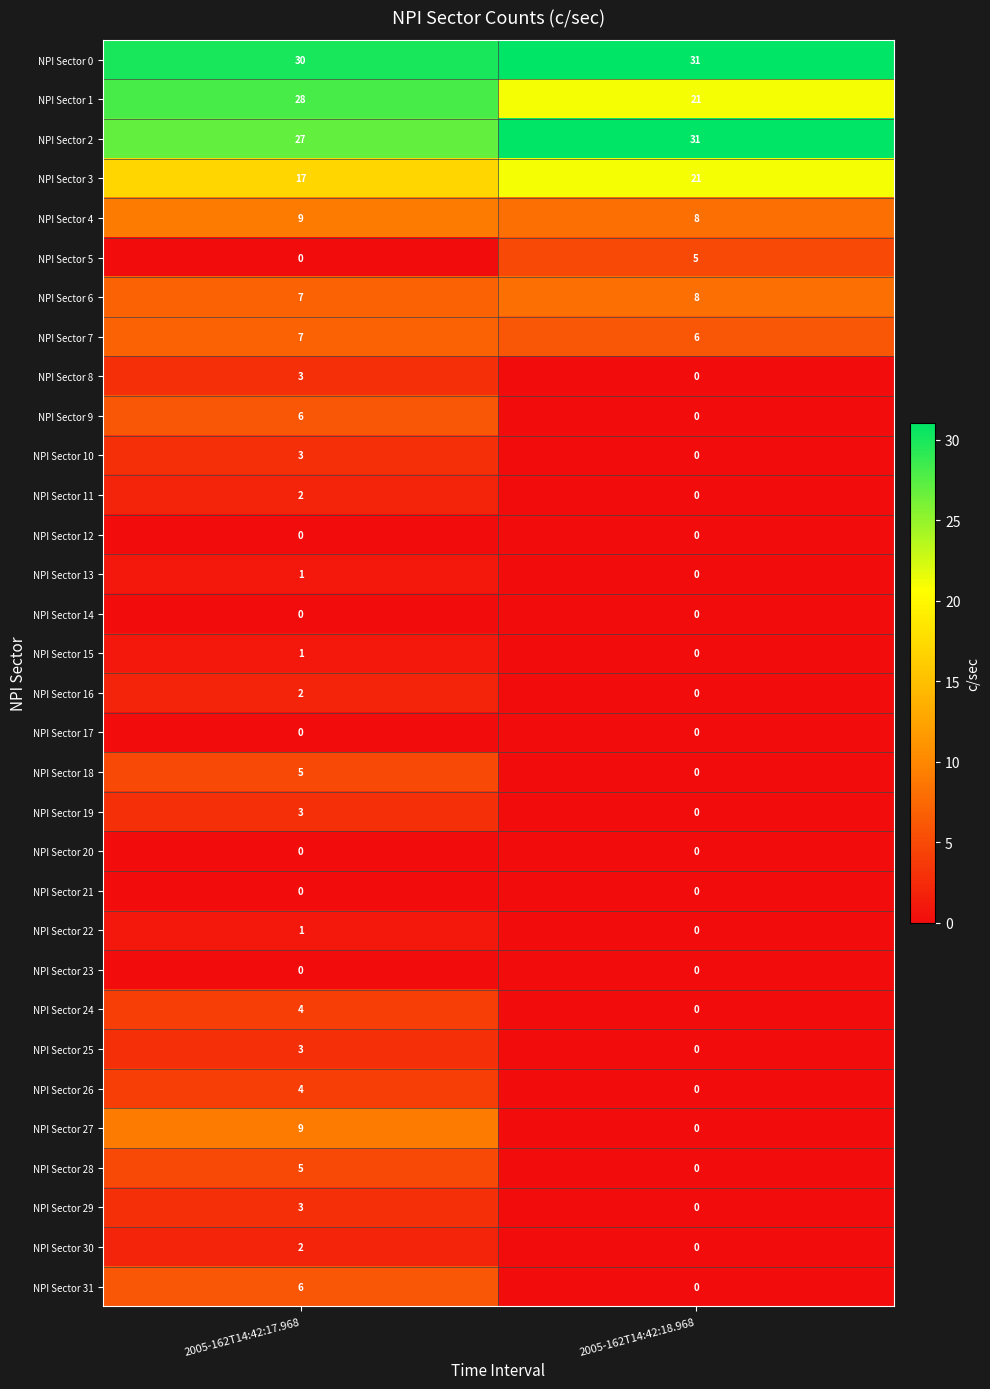

Is it true that NPI Sector 3 equals 30 at 2005-162T14:42:18.968?

False